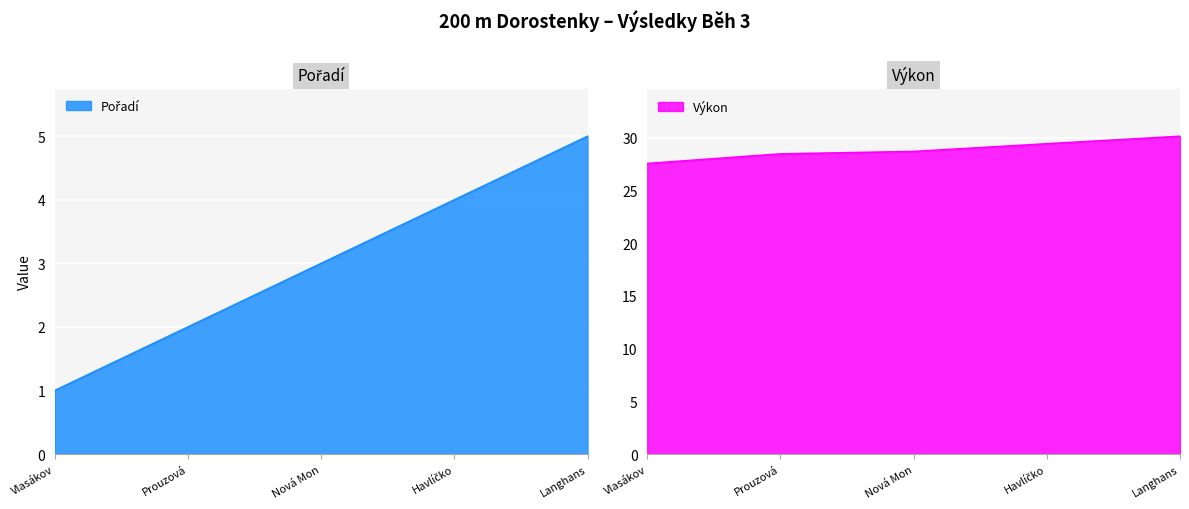

What is the smallest value displayed?

1.0